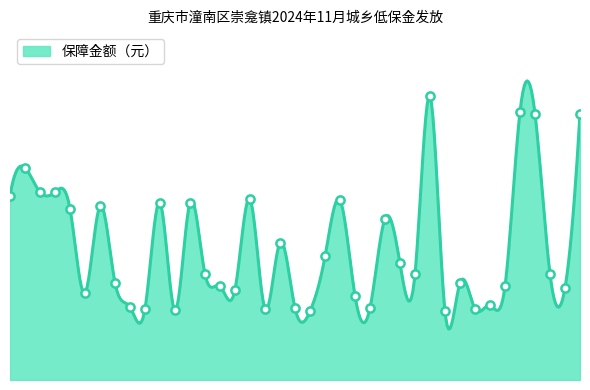

Approximately how many times larger is the value at 3 compared to 6?

2.2